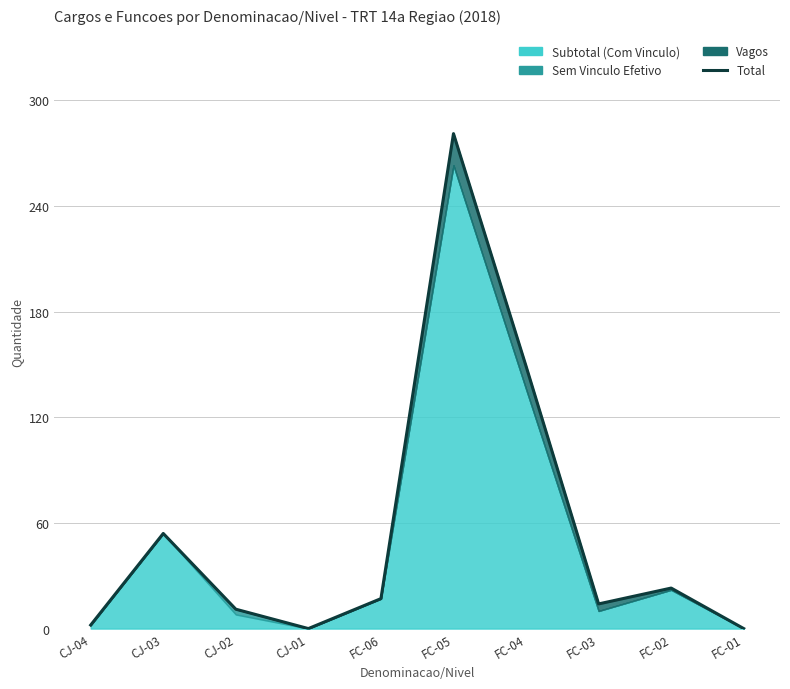

True or false: the data shows 56 at FC-04.

False